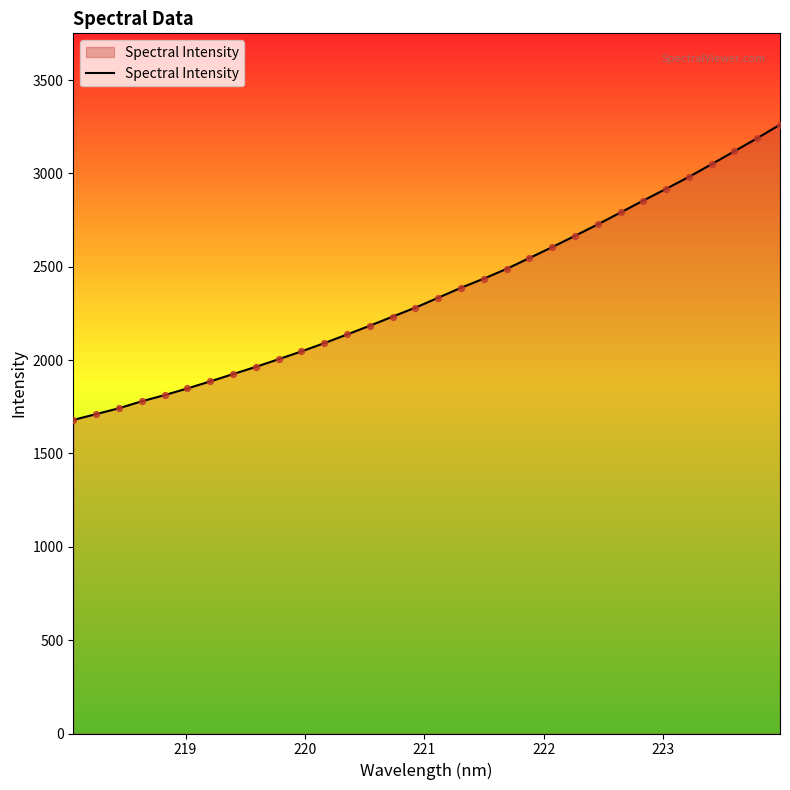

What is the minimum value shown in the chart?

1679.6